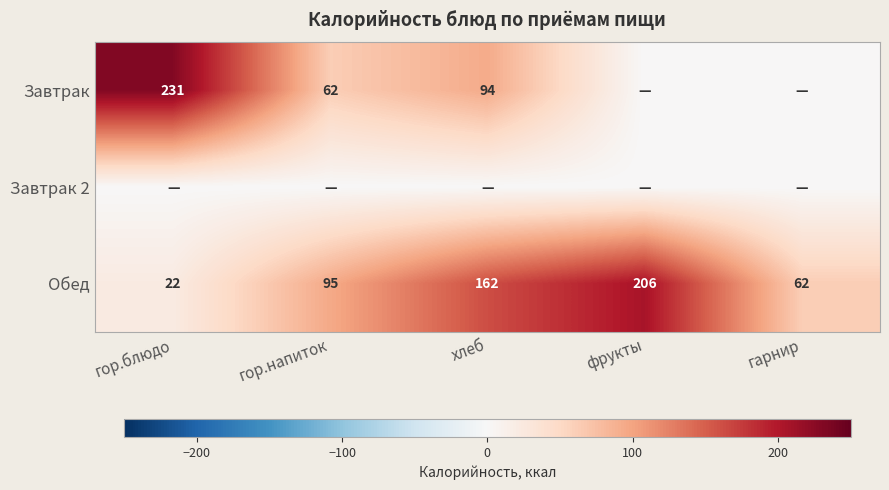

Is it true that Завтрак equals 94 at хлеб?

True